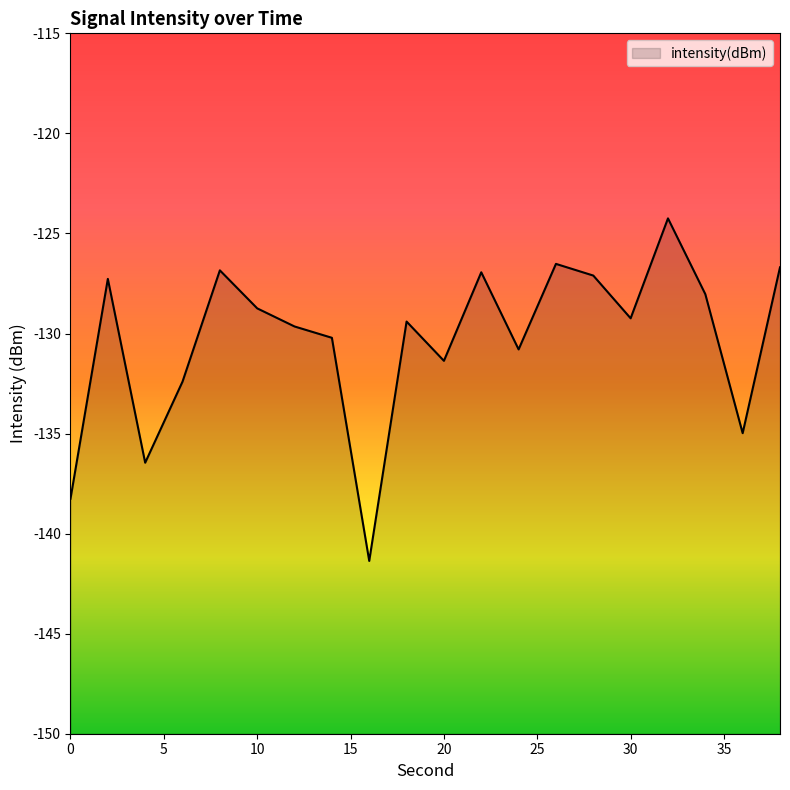

Reading left to right, transcribe all the data shown in this chart.

0=-138.3	2=-127.3	4=-136.5	6=-132.4	8=-126.8	10=-128.7	12=-129.6	14=-130.2	16=-141.4	18=-129.4	20=-131.4	22=-126.9	24=-130.8	26=-126.5	28=-127.1	30=-129.2	32=-124.2	34=-128.0	36=-135.0	38=-126.7